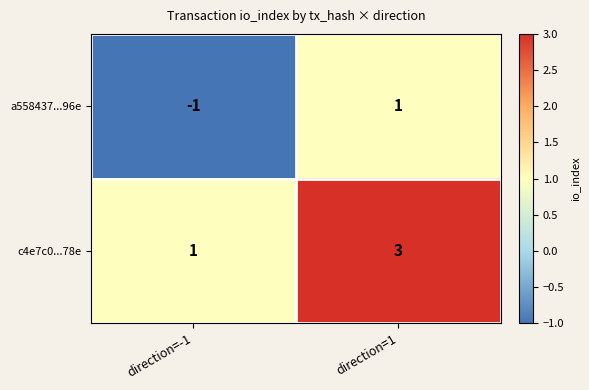

What is the smallest value displayed?

-1